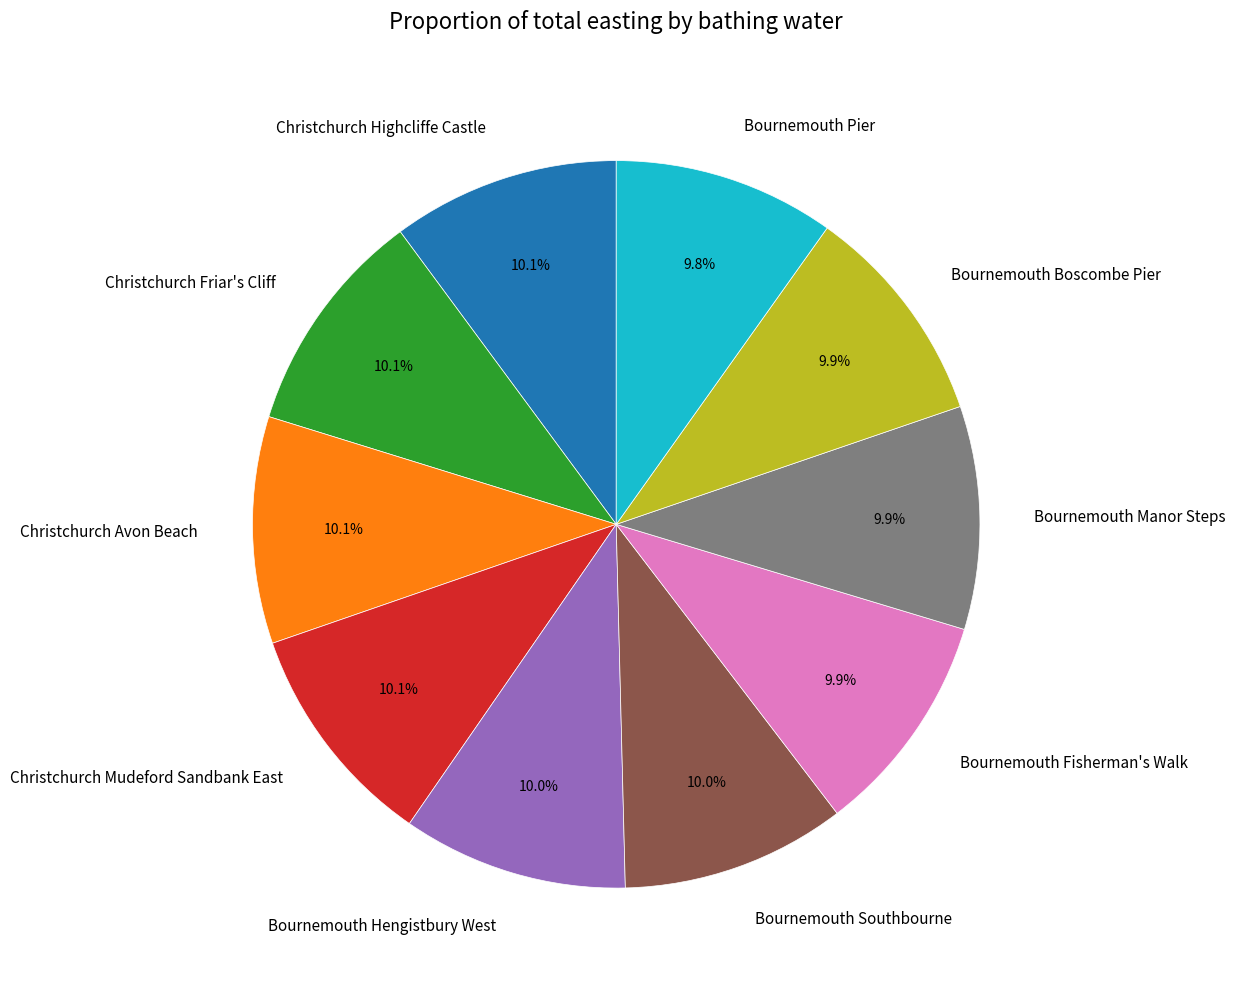

How many segments does this pie chart have?

10